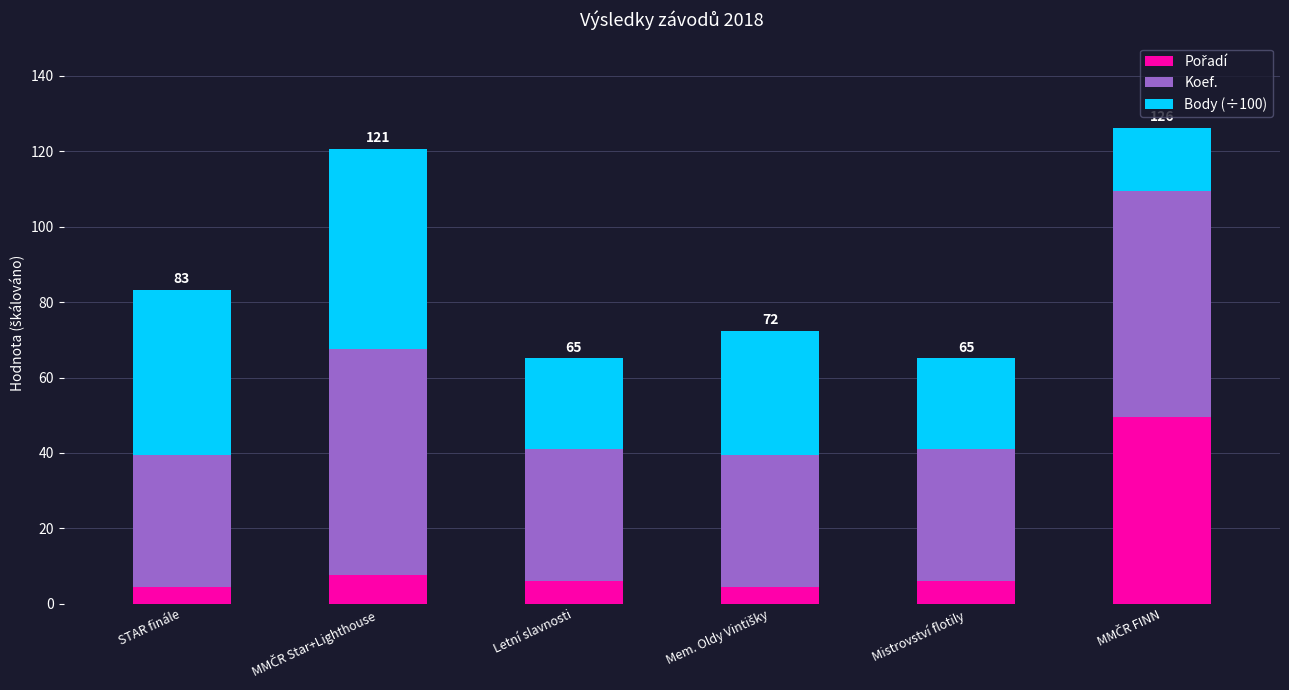

Count the number of categories in the chart.

6